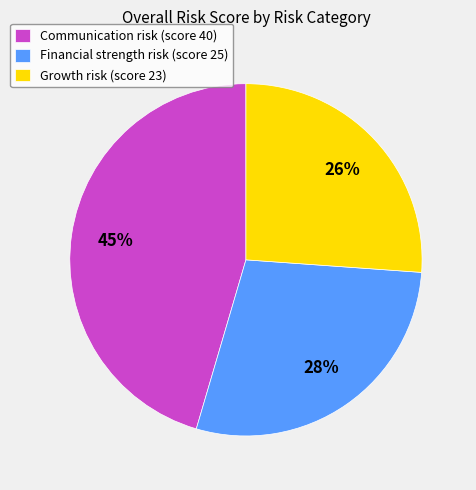

Is there a majority slice in this chart?

No